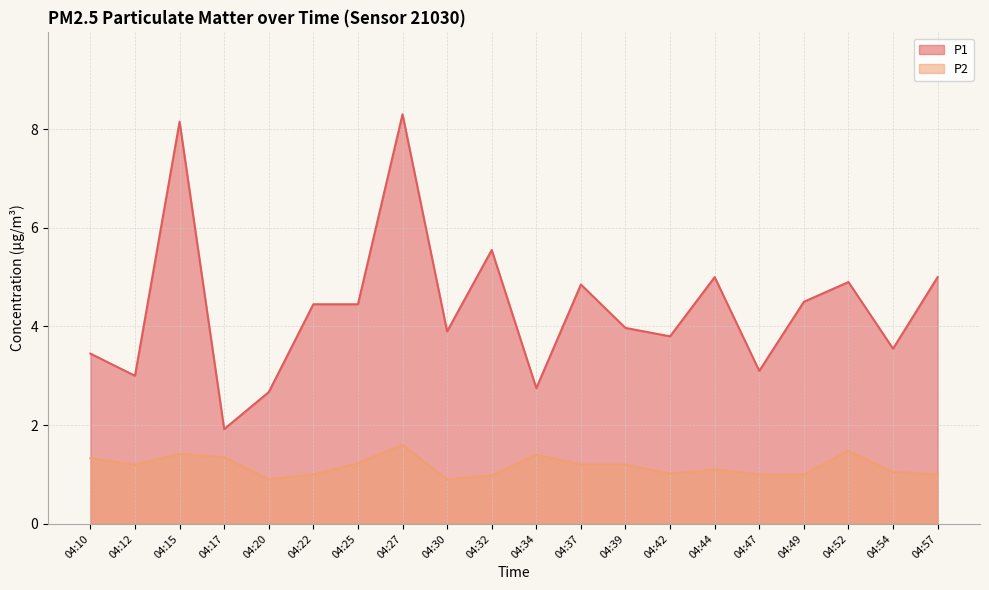

Does the chart have visible grid lines?

Yes